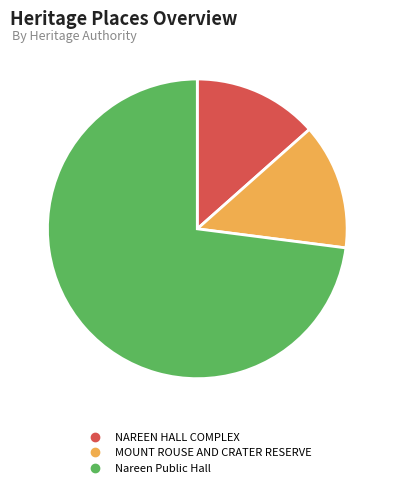

Is there a majority slice in this chart?

Yes